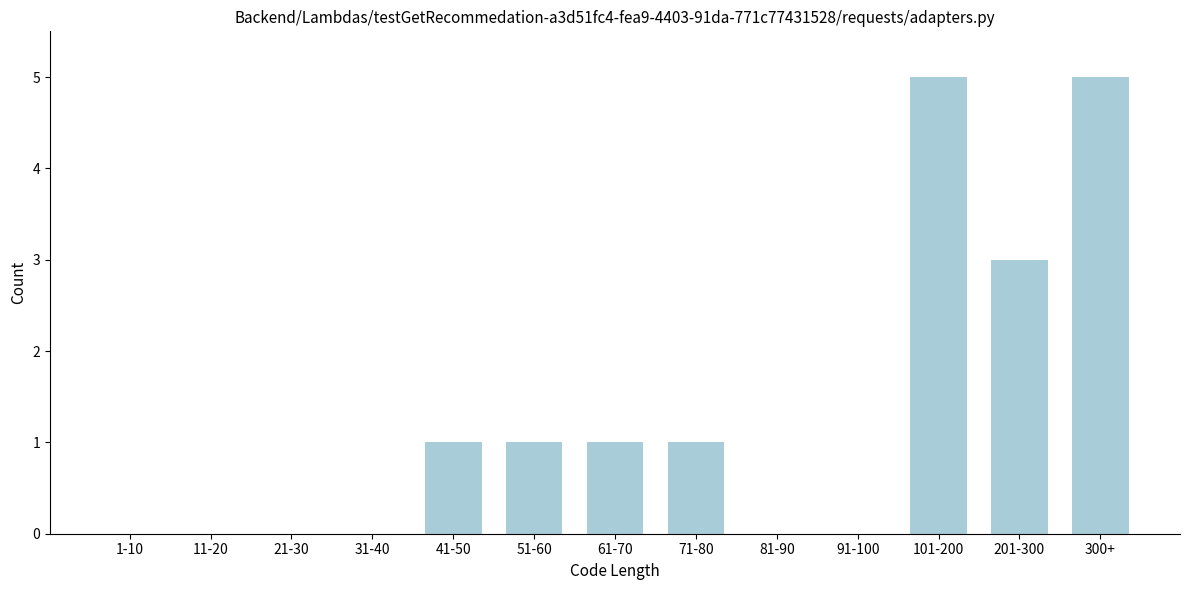

Reading right to left, list all the values displayed in this chart.

300+=5	201-300=3	101-200=5	91-100=0	81-90=0	71-80=1	61-70=1	51-60=1	41-50=1	31-40=0	21-30=0	11-20=0	1-10=0